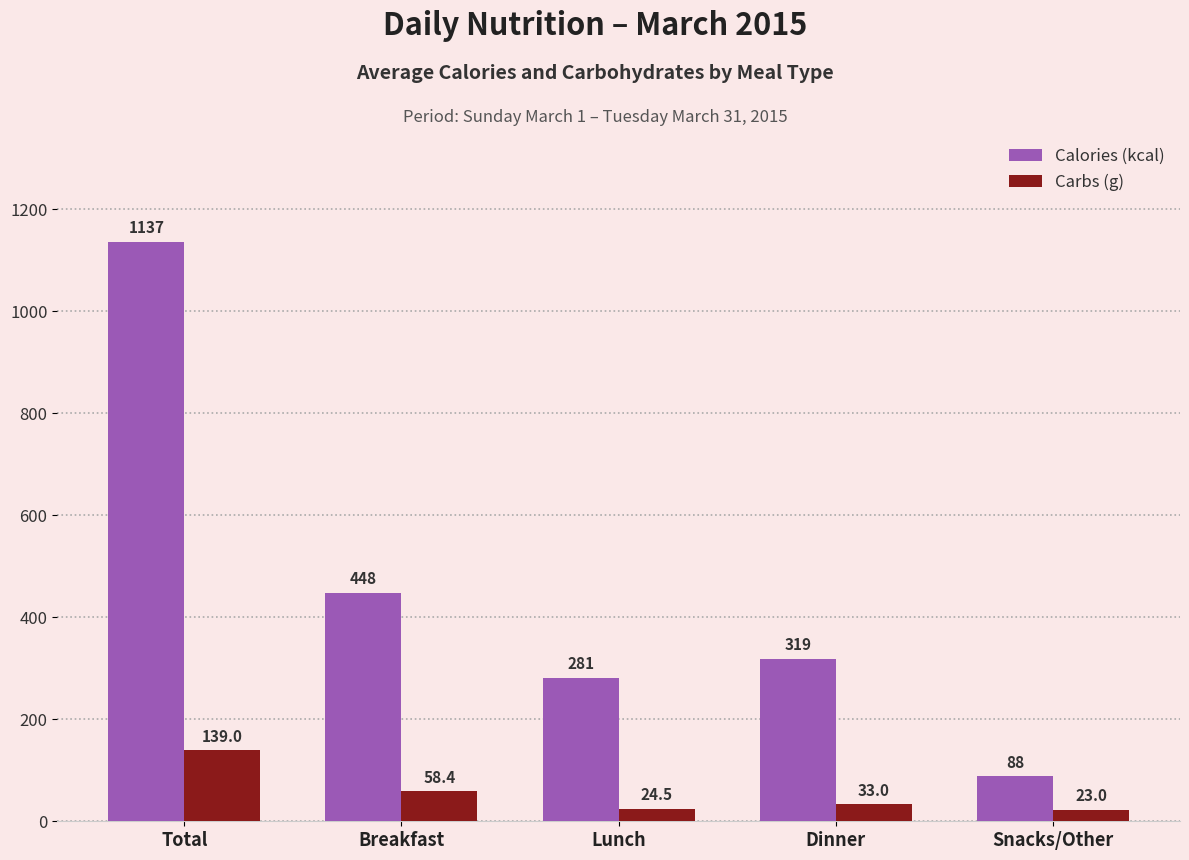

Which series changed the most between Lunch and Dinner?

Calories (kcal)